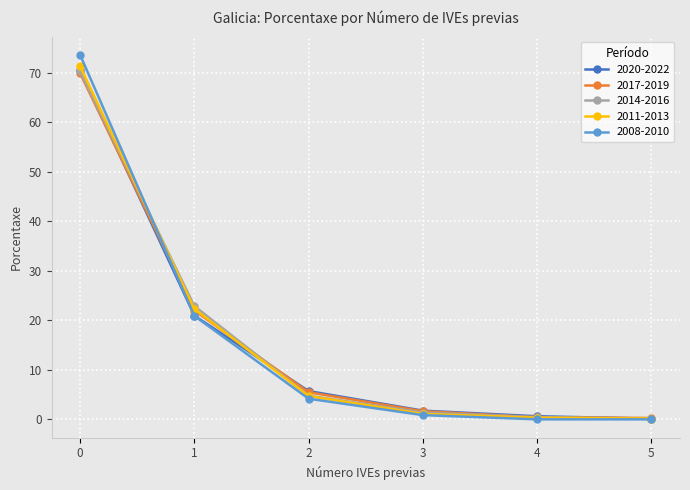

True or false: 2020-2022 has more than 1 points higher than both neighbors.

False